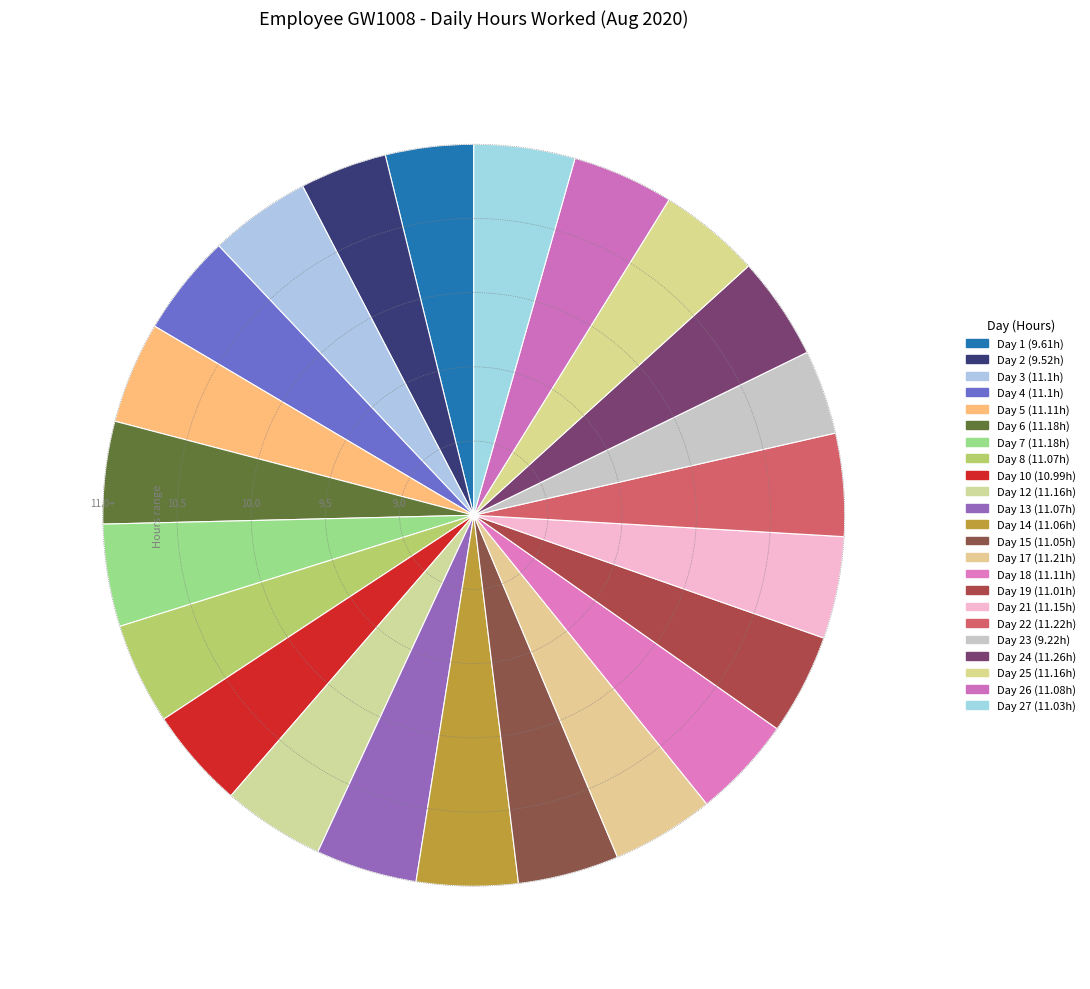

Is there a majority slice in this chart?

No